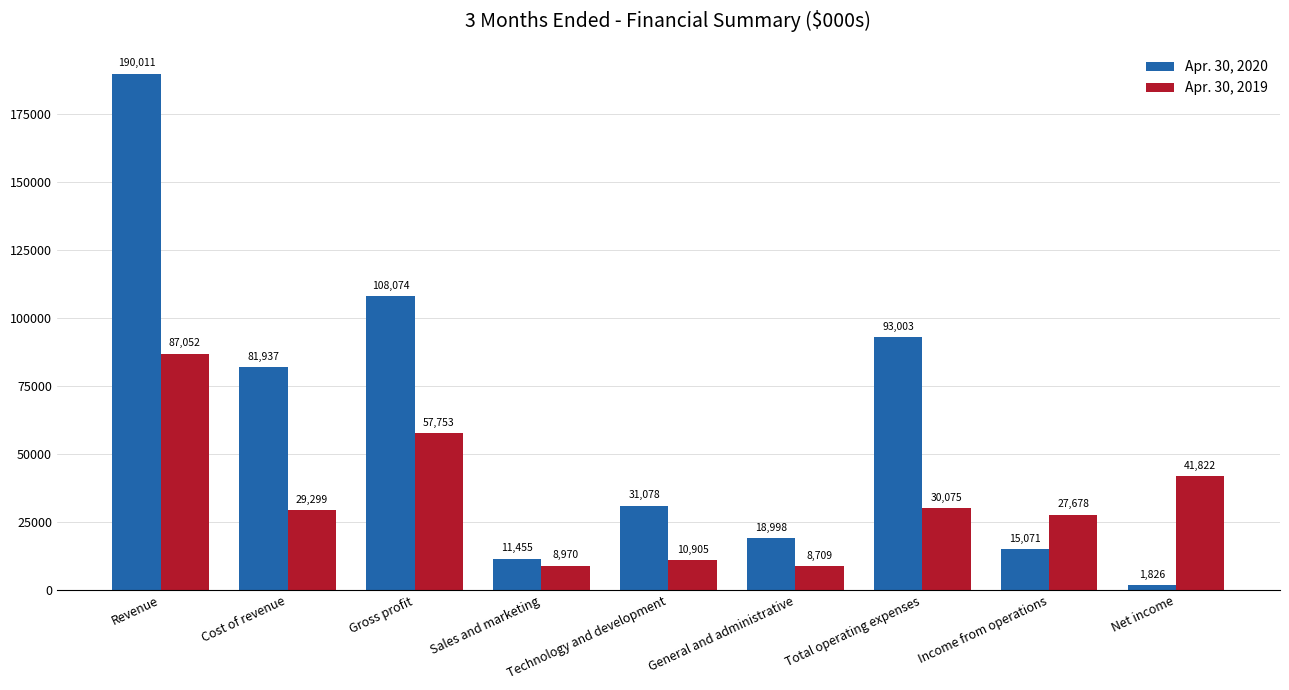

What is the sum of all Apr. 30, 2019 values?

302263